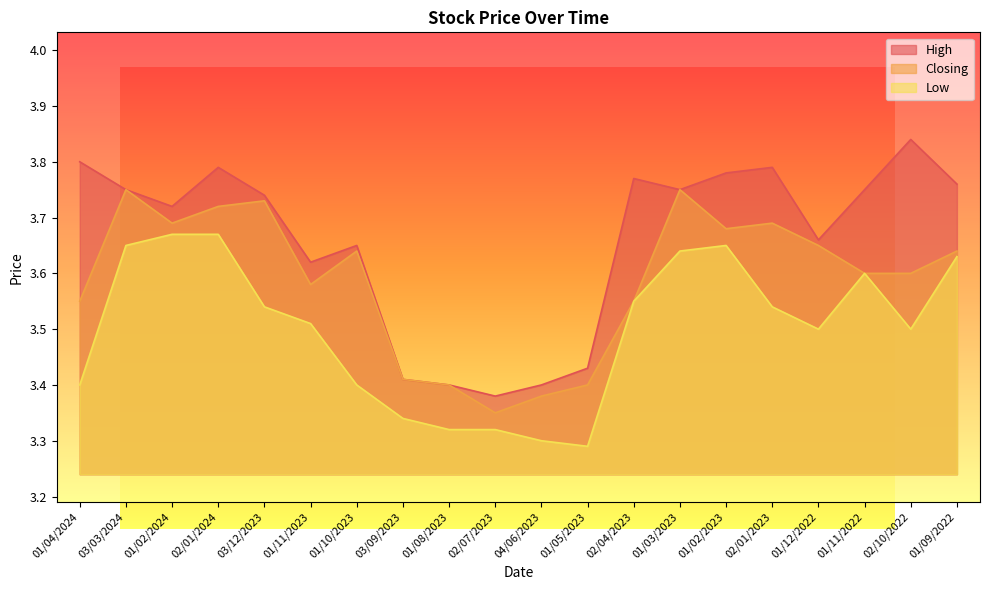

List the labels in order of Closing value, largest first.

03/03/2024, 01/03/2023, 03/12/2023, 02/01/2024, 01/02/2024, 02/01/2023, 01/02/2023, 01/12/2022, 01/10/2023, 01/09/2022, 01/11/2022, 02/10/2022, 01/11/2023, 01/04/2024, 02/04/2023, 03/09/2023, 01/08/2023, 01/05/2023, 04/06/2023, 02/07/2023